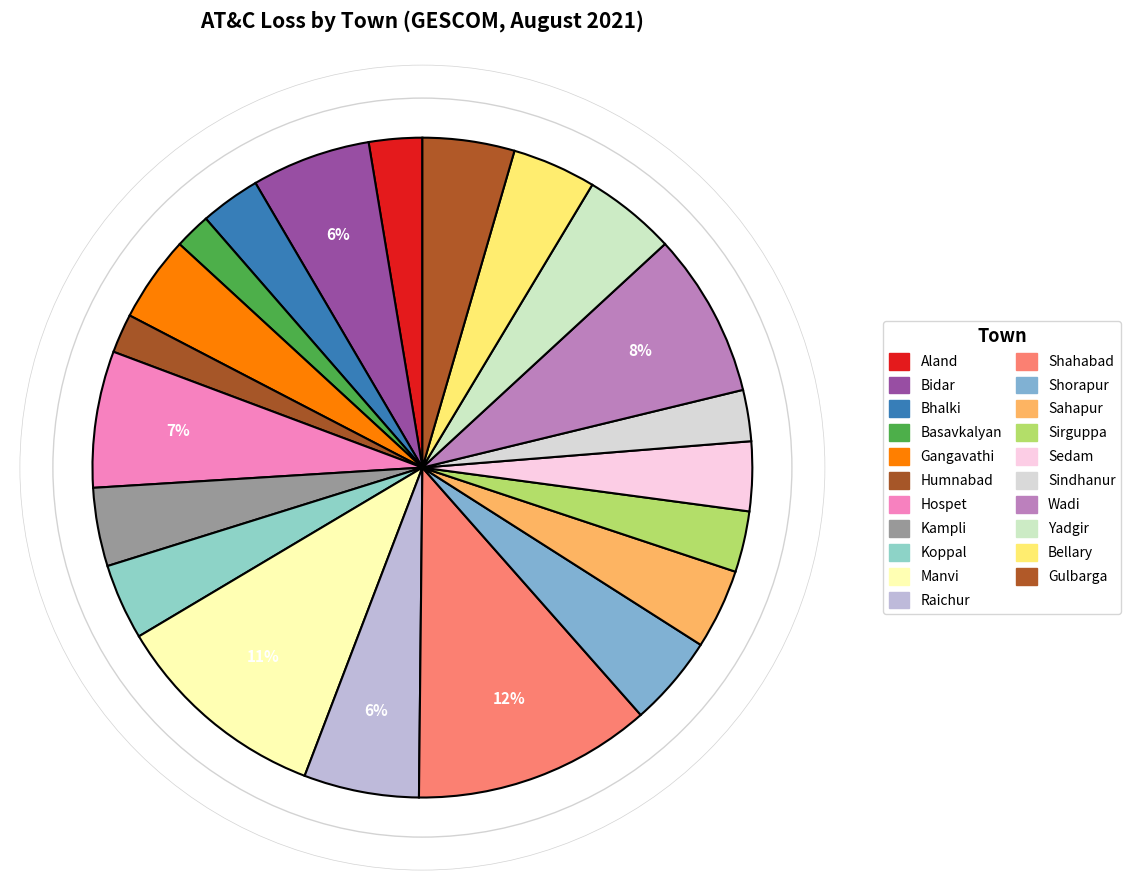

True or false: Shorapur accounts for 19% of the total.

False